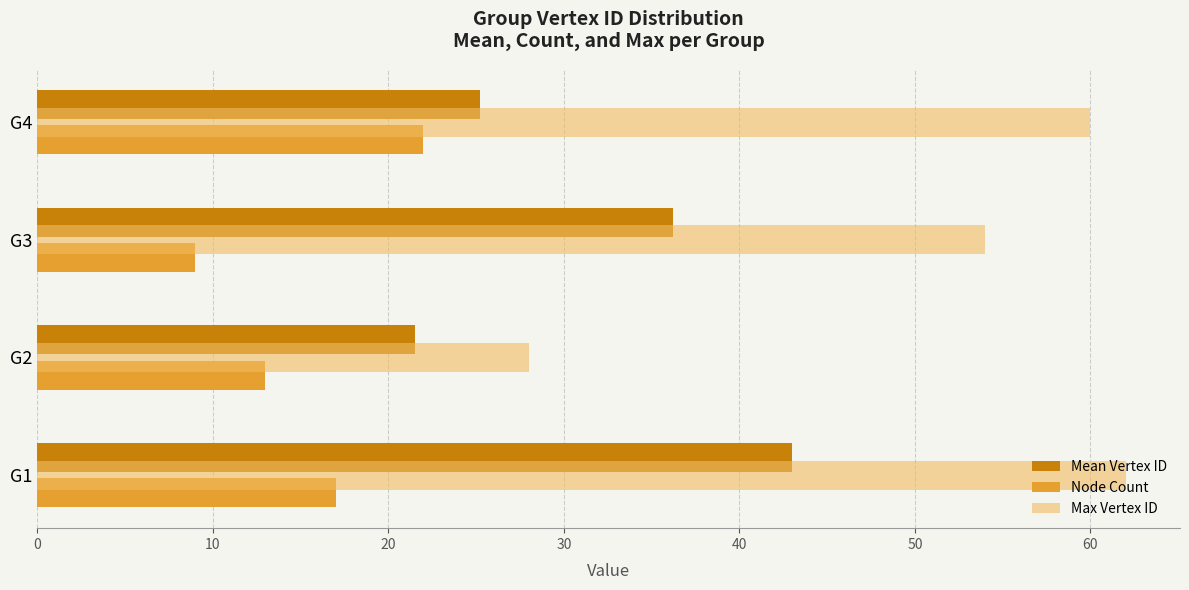

What is the difference between the maximum and second lowest values in the Mean Vertex ID series?

17.8